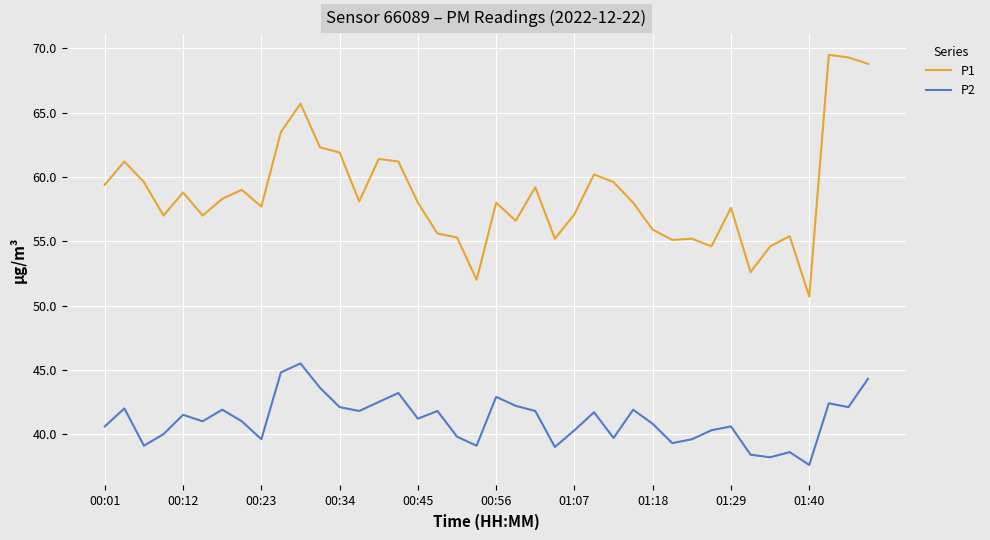

True or false: P2 and P1 cross at least once.

False